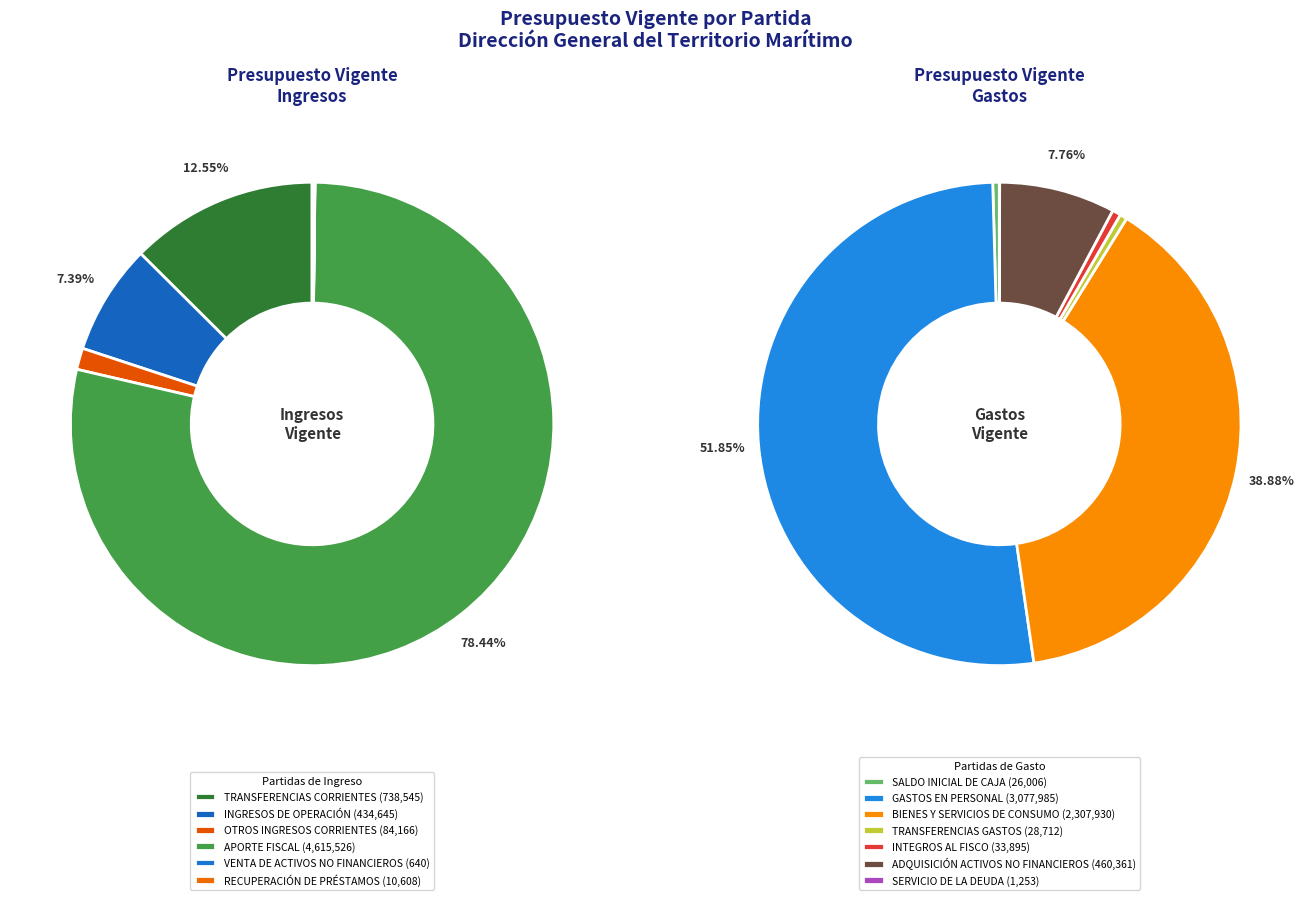

How many slices are in this pie chart?

13